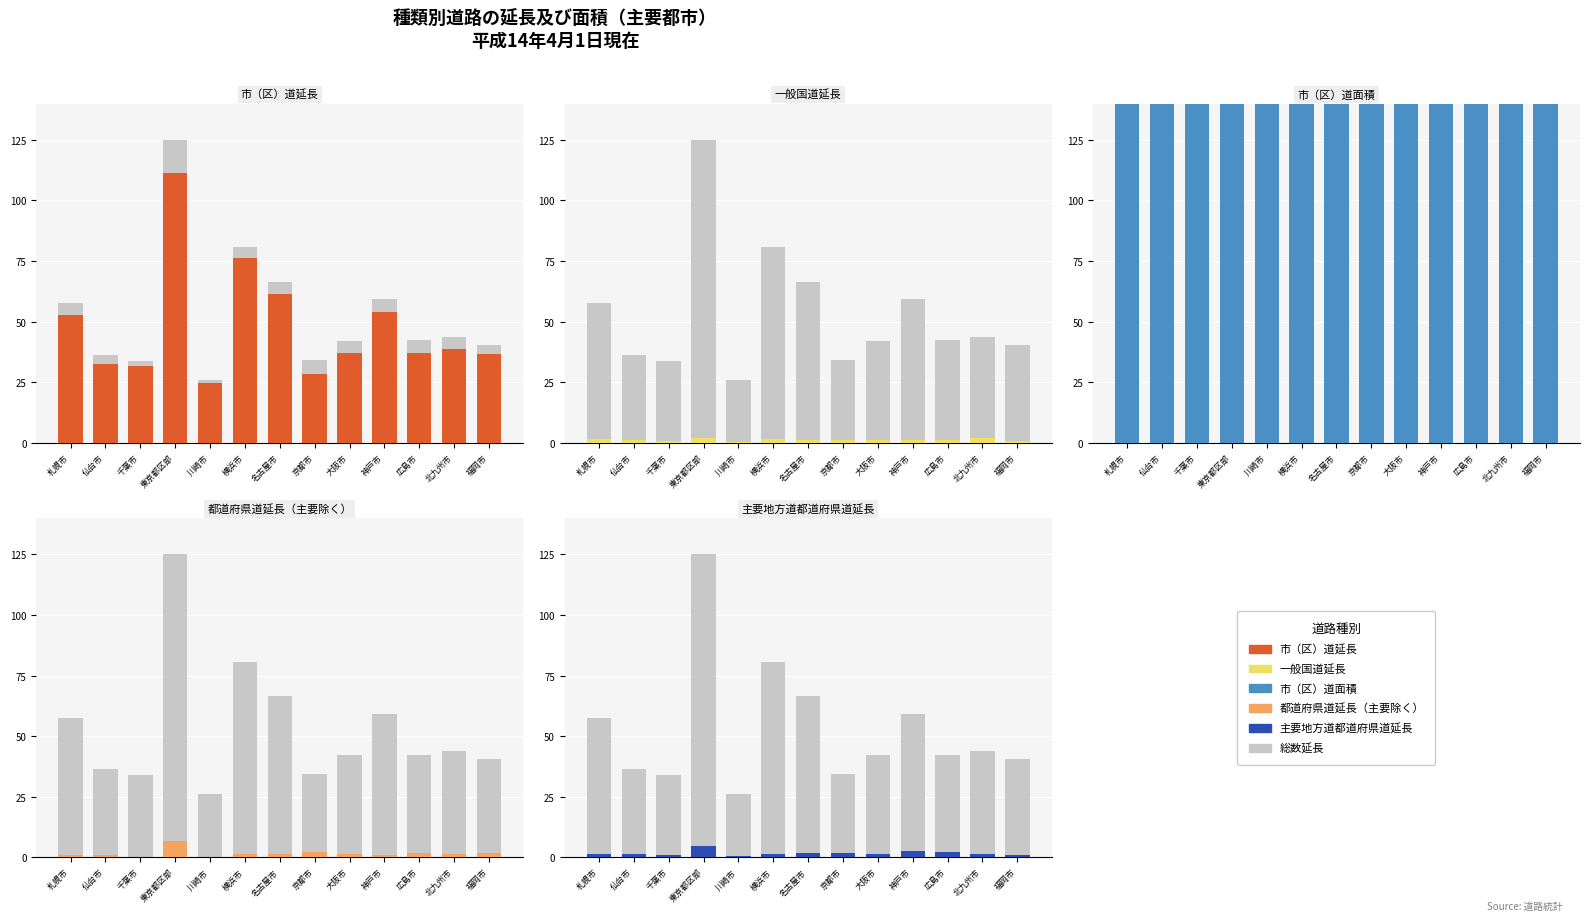

What is the approximate value of 市（区）道延長 at 京都市?

28.5